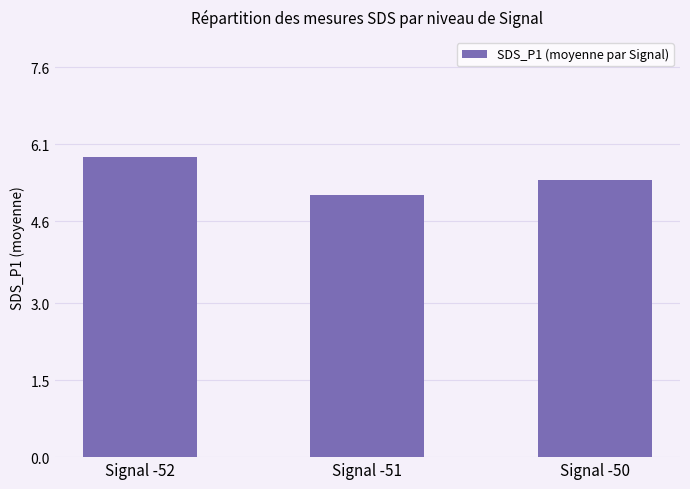

What is the sum of all values?

16.4